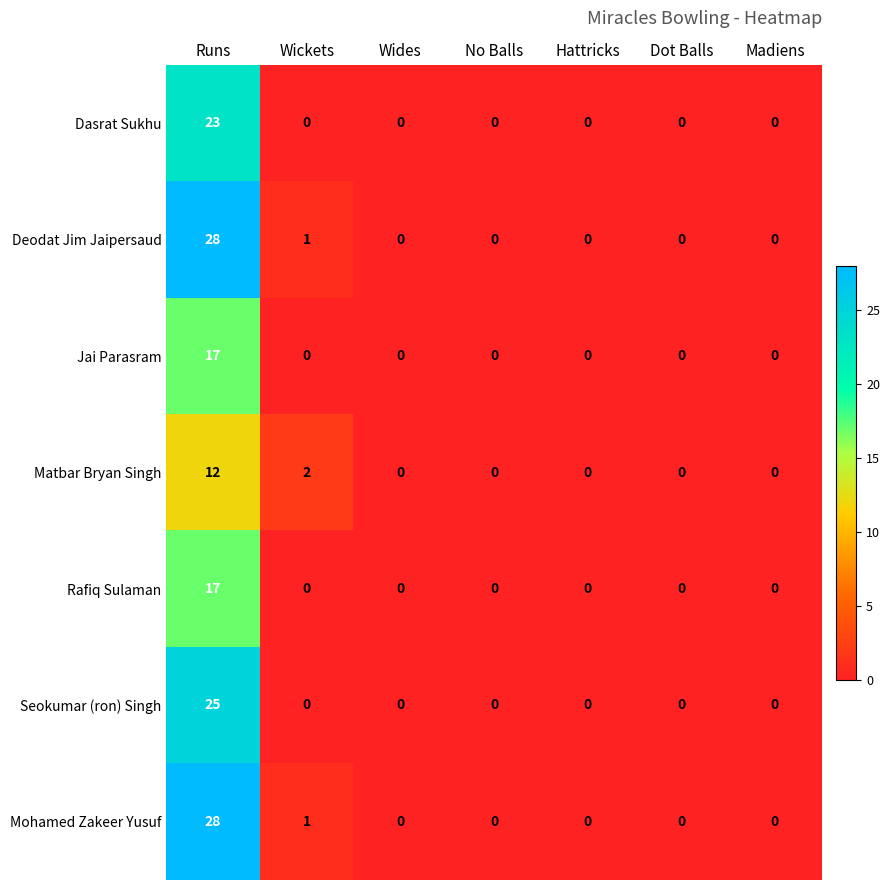

What is the total value across all series at Runs?

150